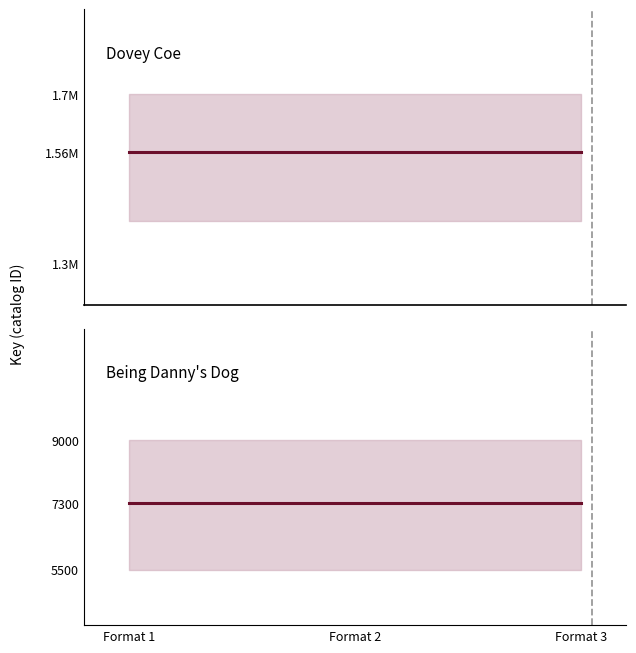

At how many categories does at least one series exceed 23860?

3